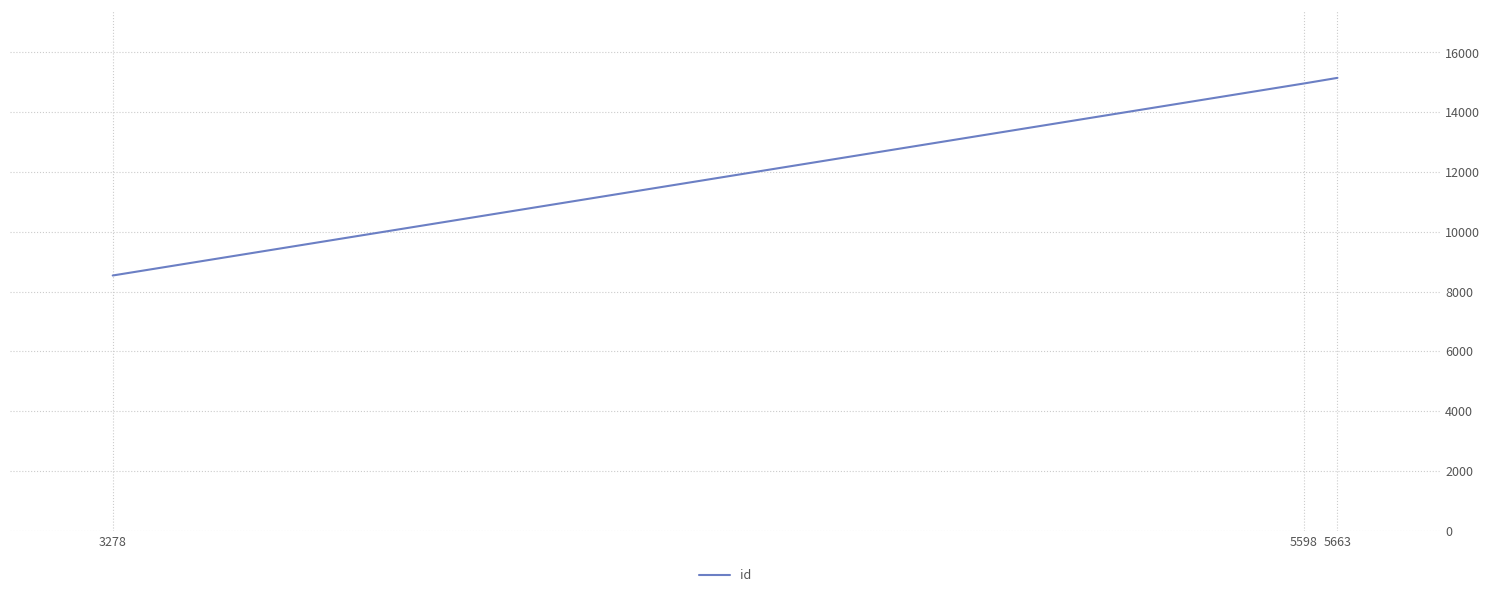

Reading right to left, extract all data points from this chart.

15150	14963	8539